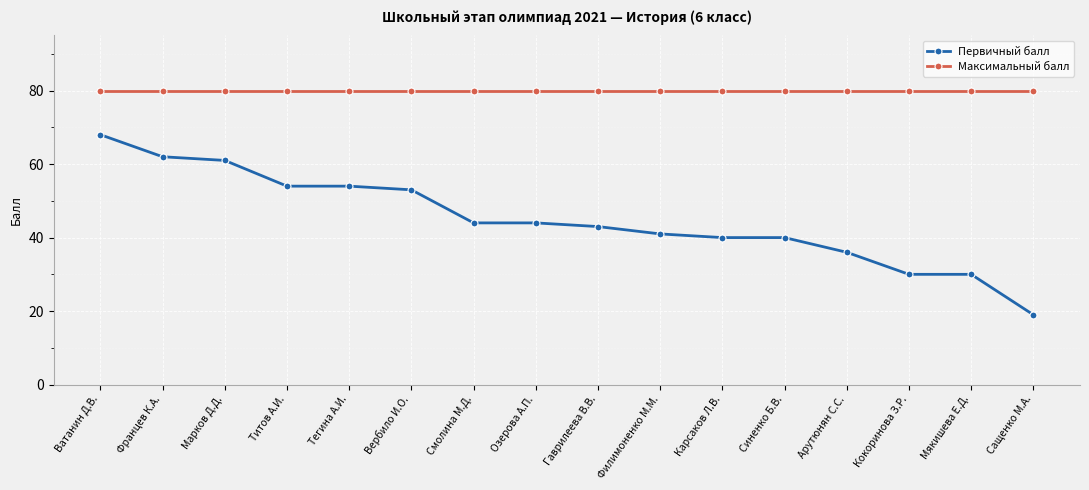

How many series are shown in this chart?

2